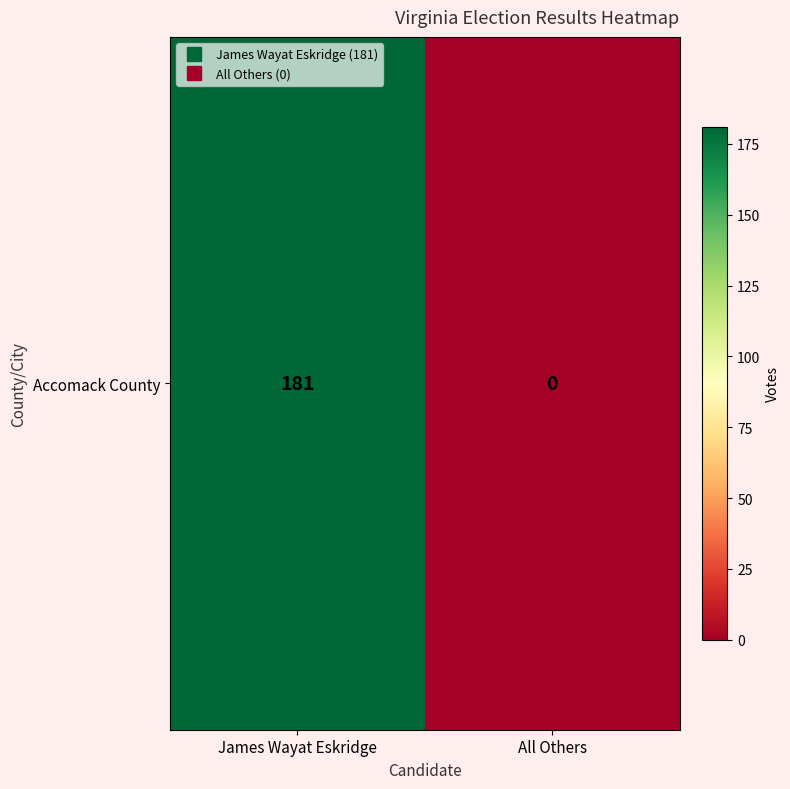

Count the number of categories in the chart.

2